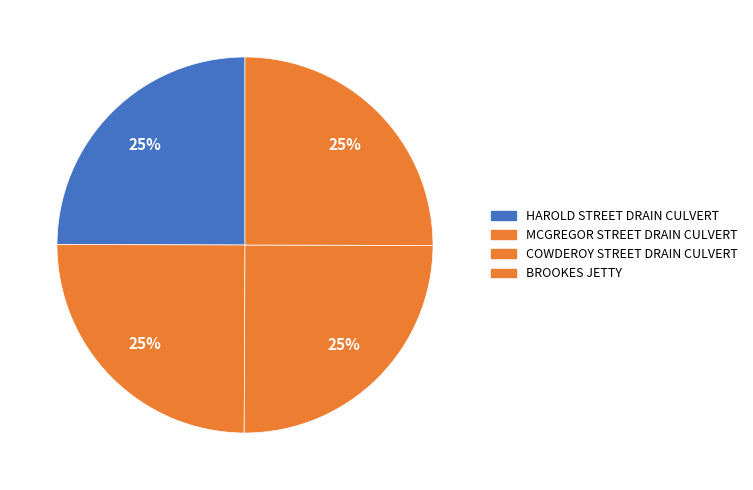

Count the number of slices in the pie.

4